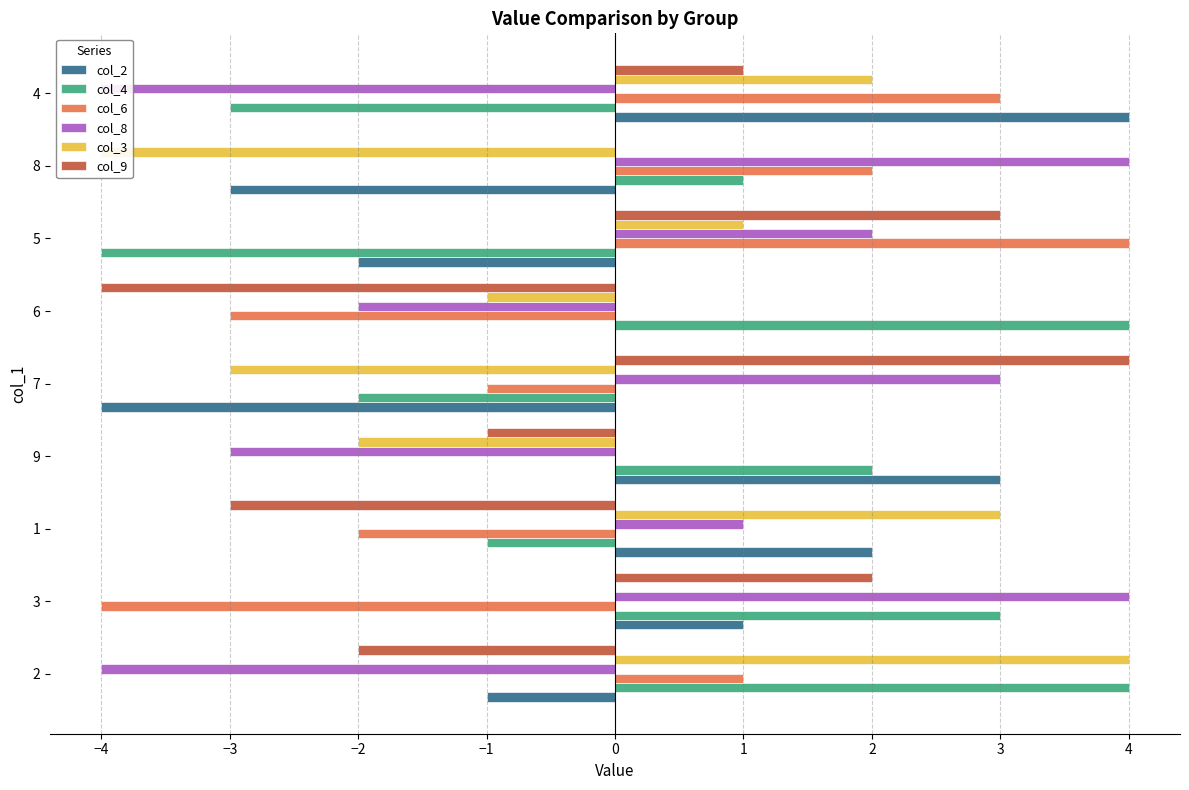

Which series has the largest range (max minus min)?

col_2